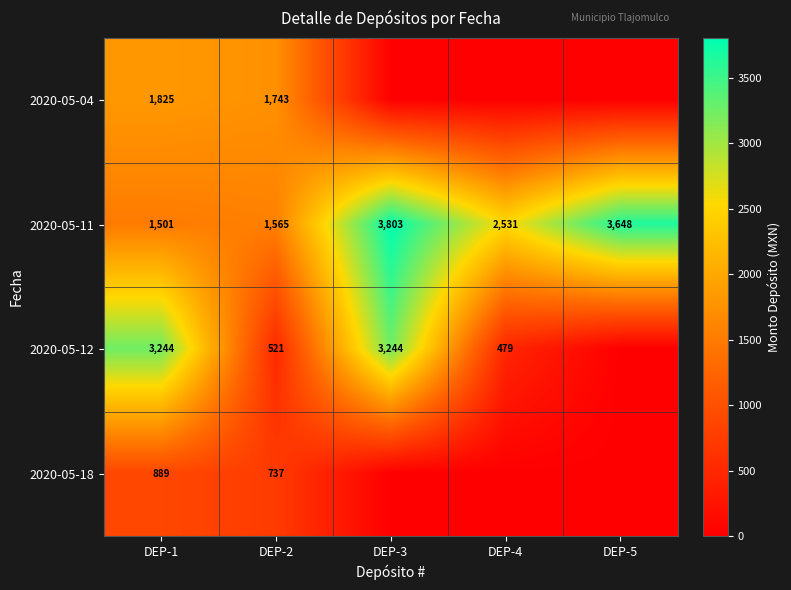

At DEP-1, list the series in order from largest to smallest.

2020-05-12, 2020-05-04, 2020-05-11, 2020-05-18